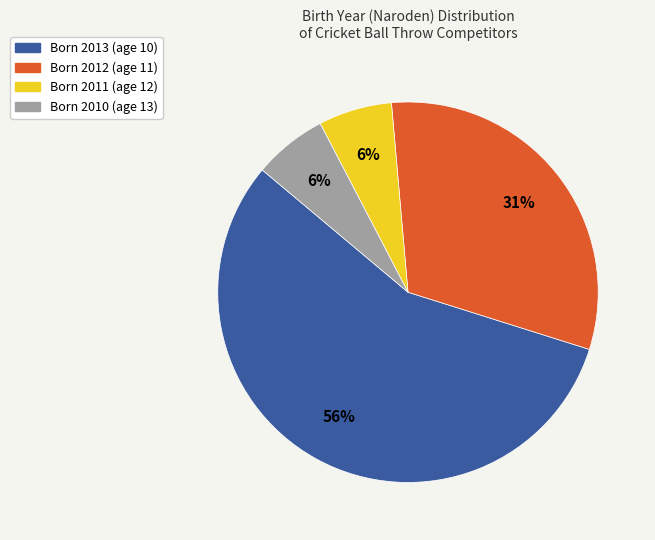

Is it true that Born 2013 (age 10) is 56% of the pie?

True